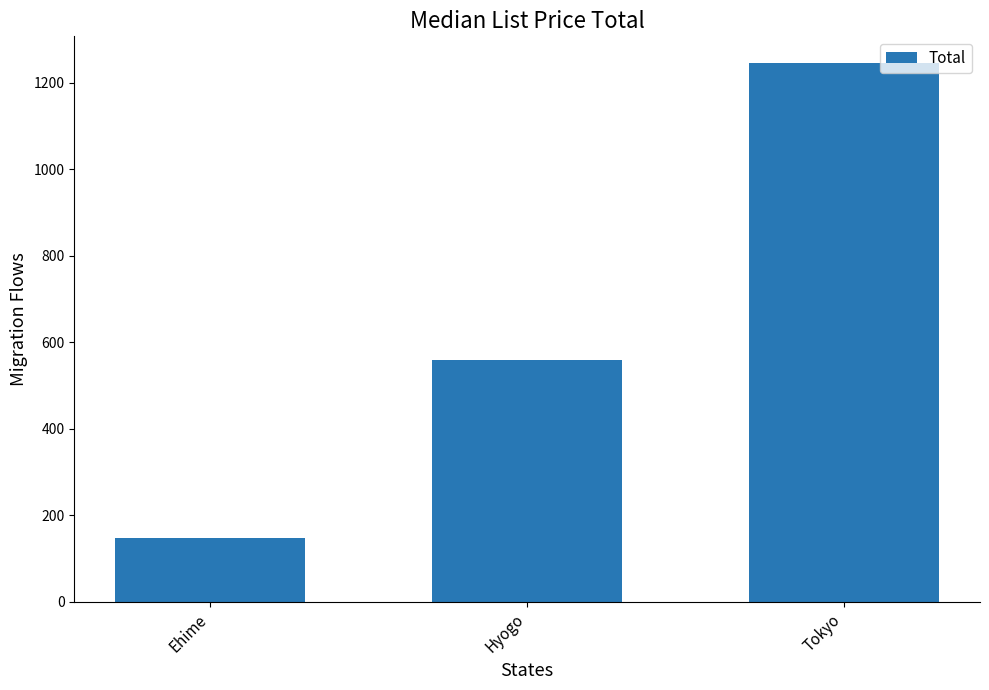

Is it true that the value at Hyogo is 806?

False